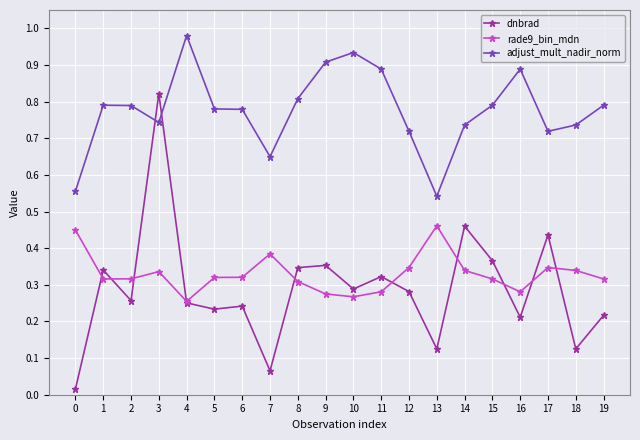

Which series has the largest total across all categories?

adjust_mult_nadir_norm